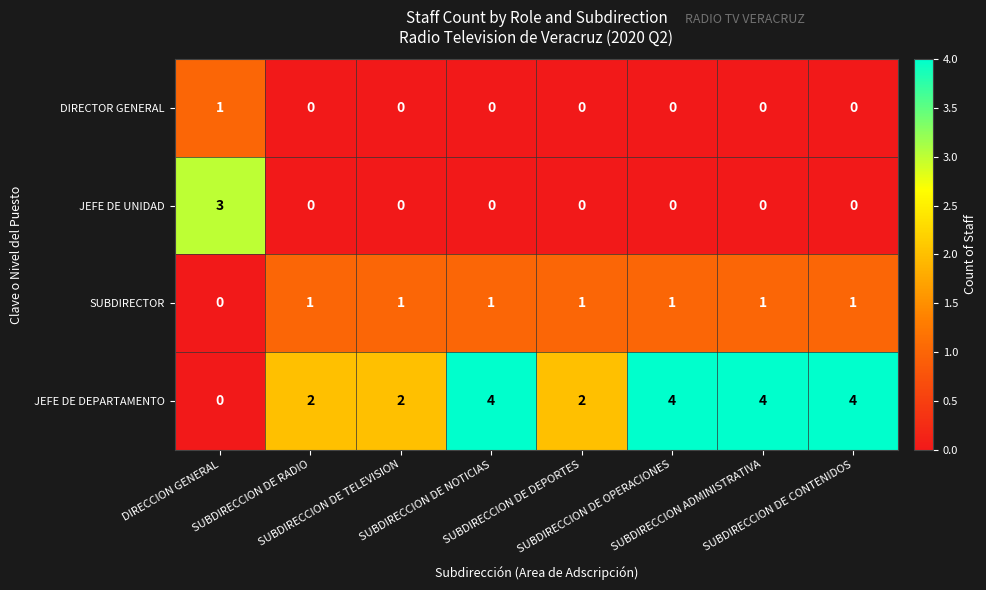

What is the difference between the maximum and minimum values in the JEFE DE UNIDAD series?

3